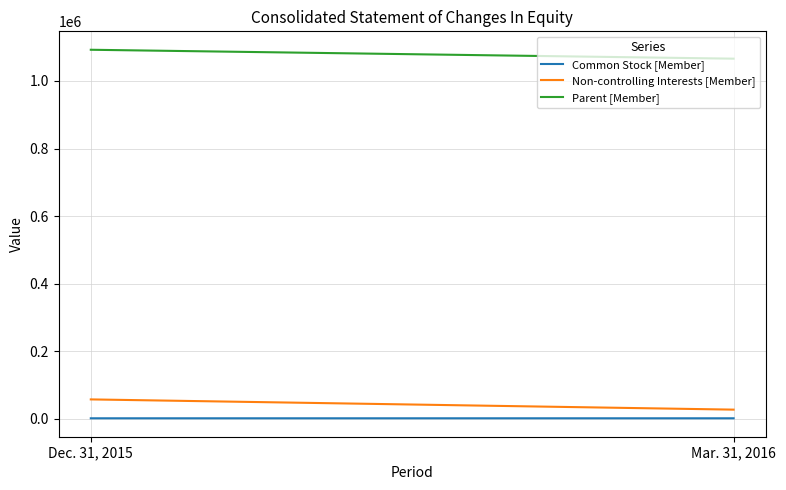

What is the sum of all Parent [Member] values?

2158161